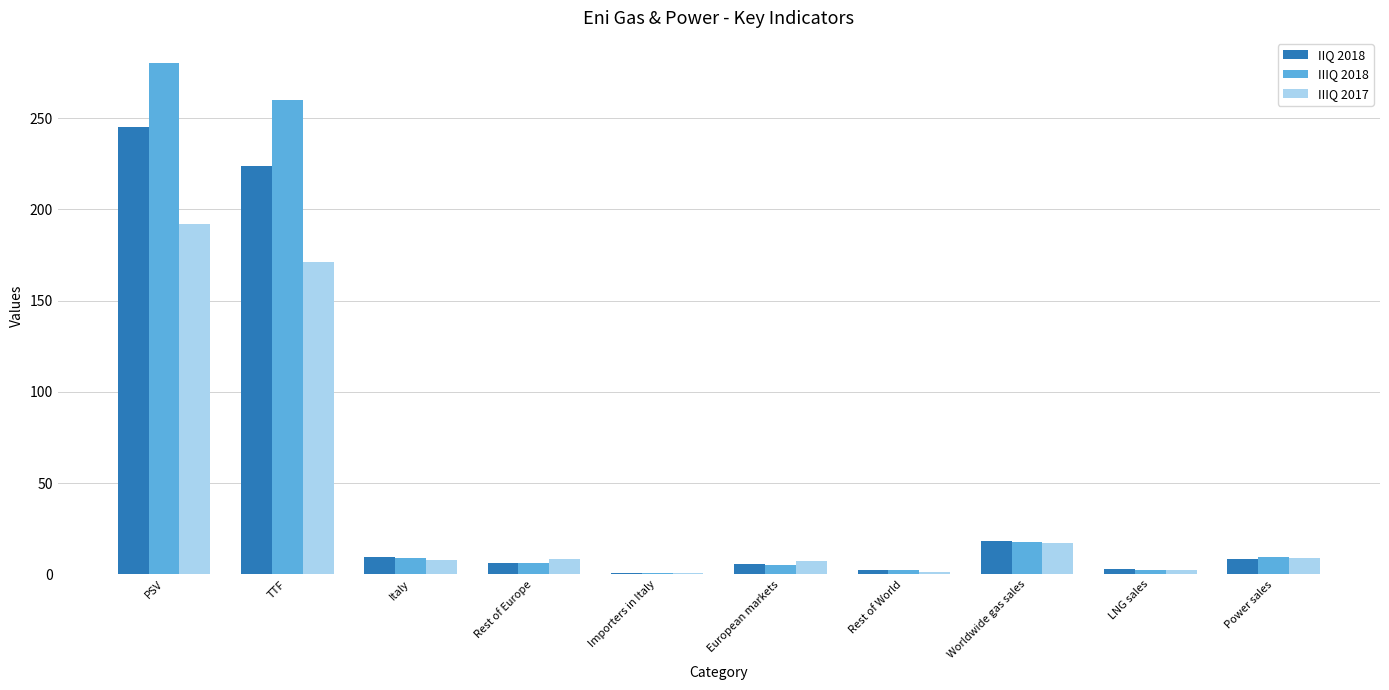

What value does the IIIQ 2018 series have at Rest of Europe?

6.1